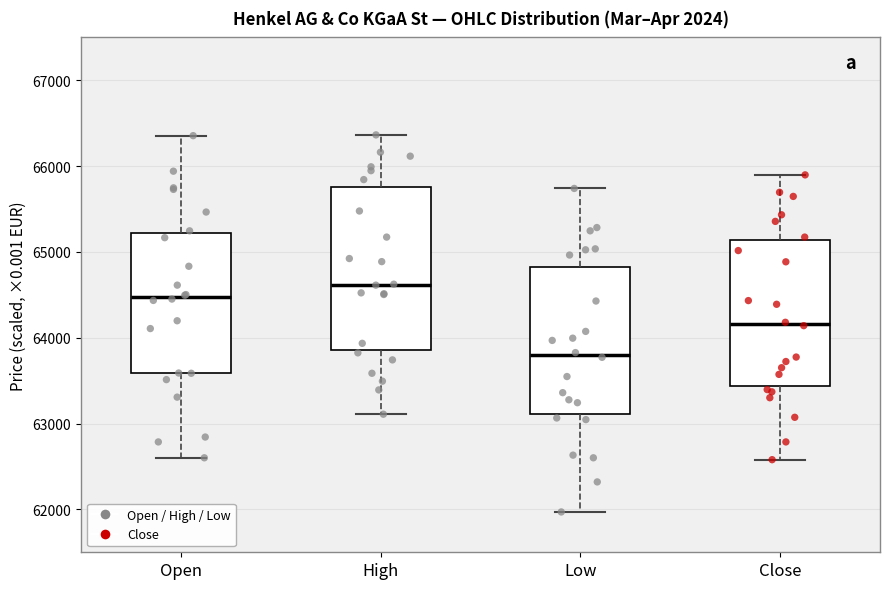

Which box is the tallest, from its lower edge to its upper edge?

High